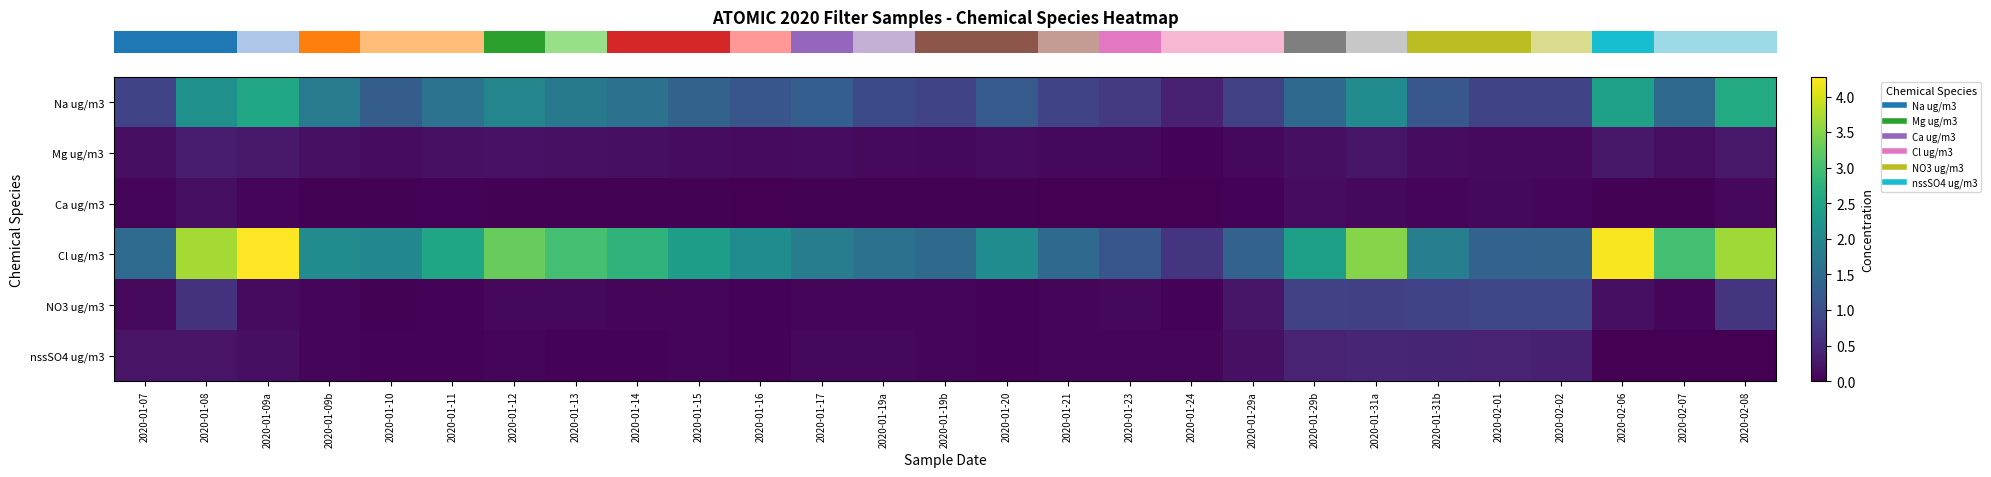

At how many categories does at least one series exceed 3?

7